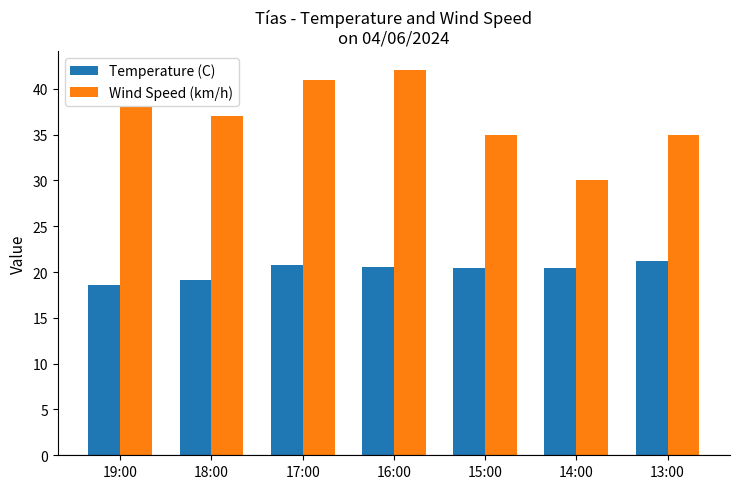

What is the value of the Temperature (C) bar at the 3rd from the left?

20.8